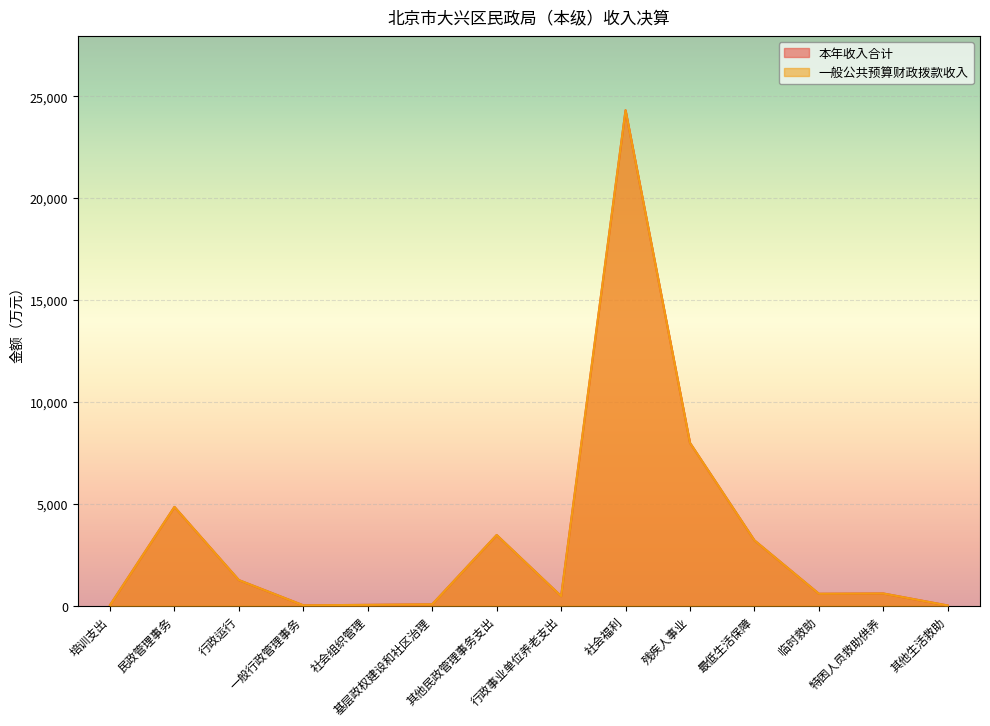

True or false: 本年收入合计 has a value of 585.3 at 临时救助.

True